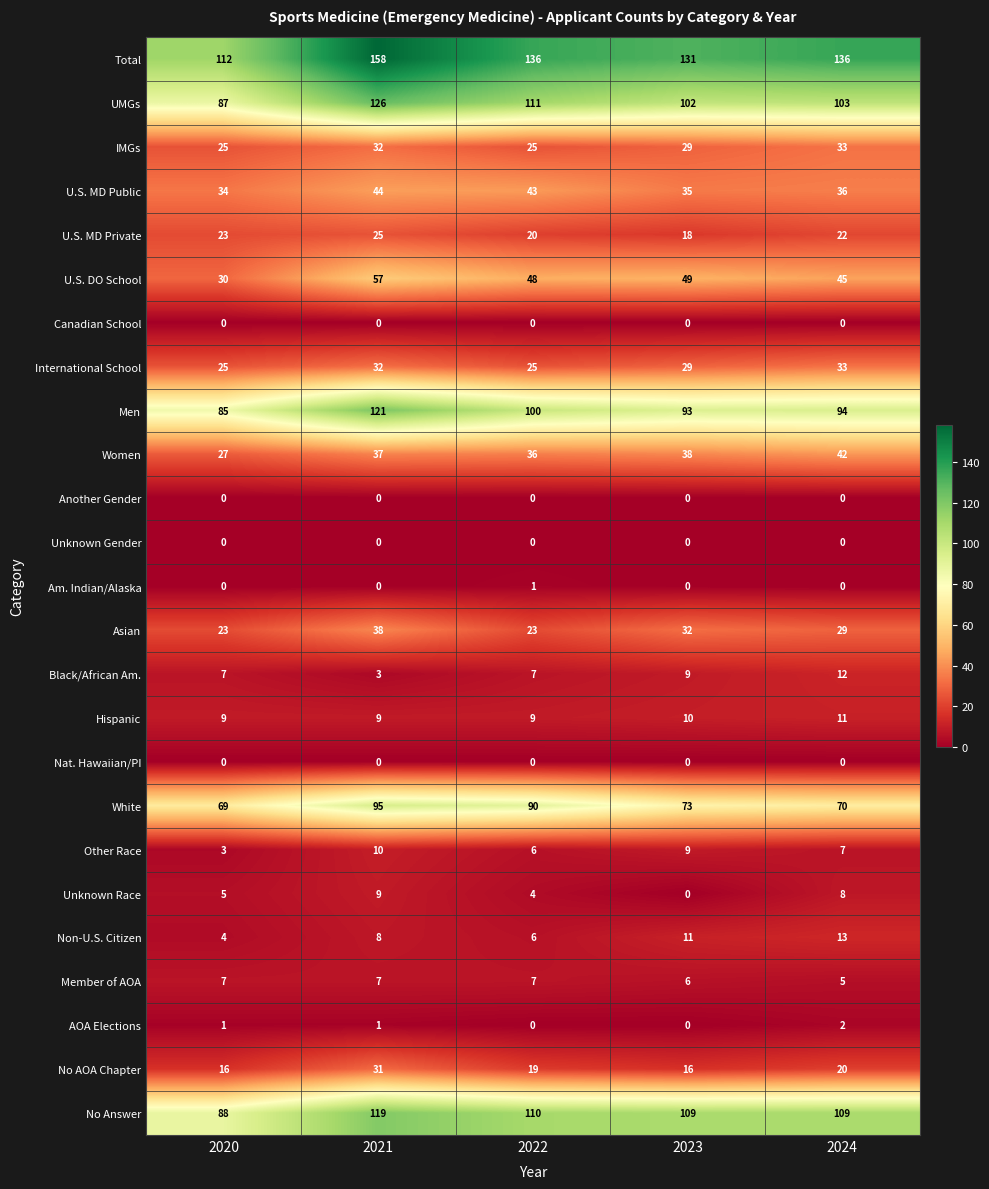

At how many categories does at least one series exceed 12?

5